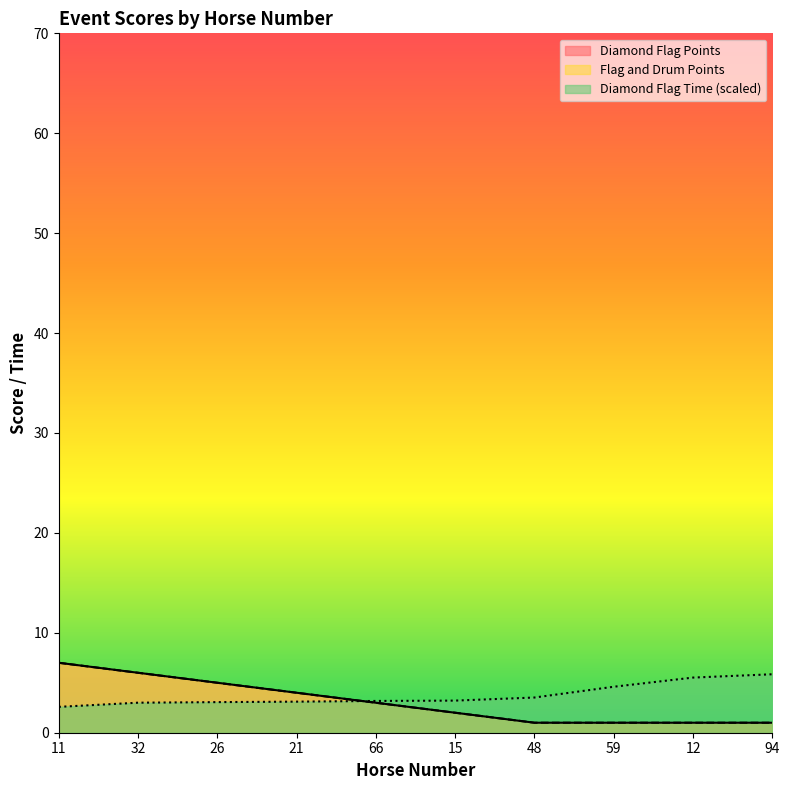

At how many categories does at least one series exceed 1?

10